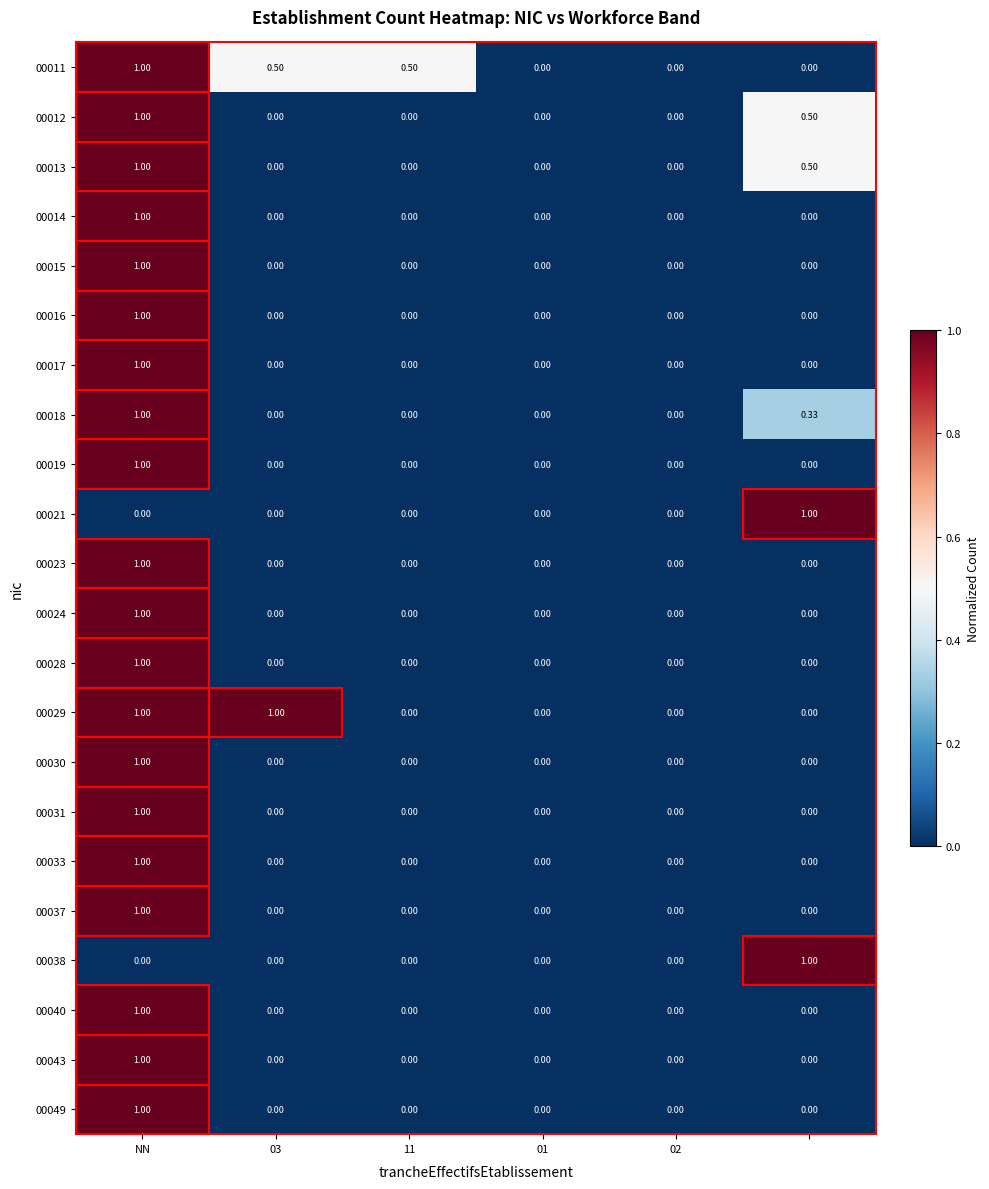

How many distinct data groups are displayed?

22